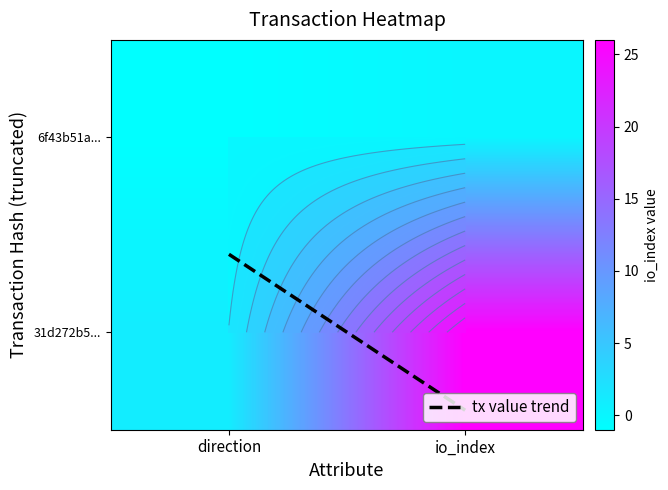

Between 0 and 1, which series saw the biggest shift?

31d272b52119ed321199dd080556522baca97c0